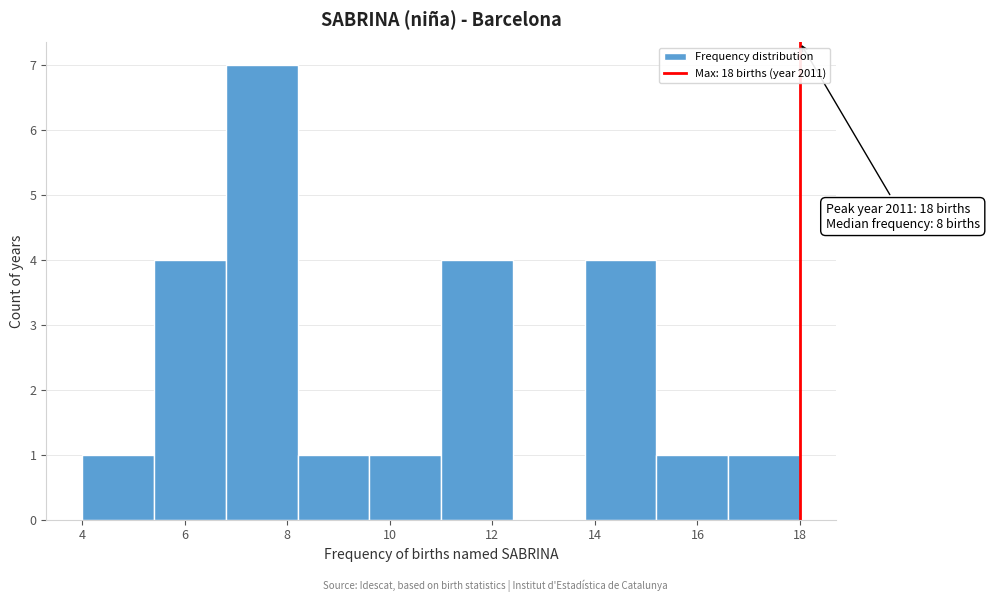

Which range on the x-axis has the tallest bar?

6.8 to 8.2